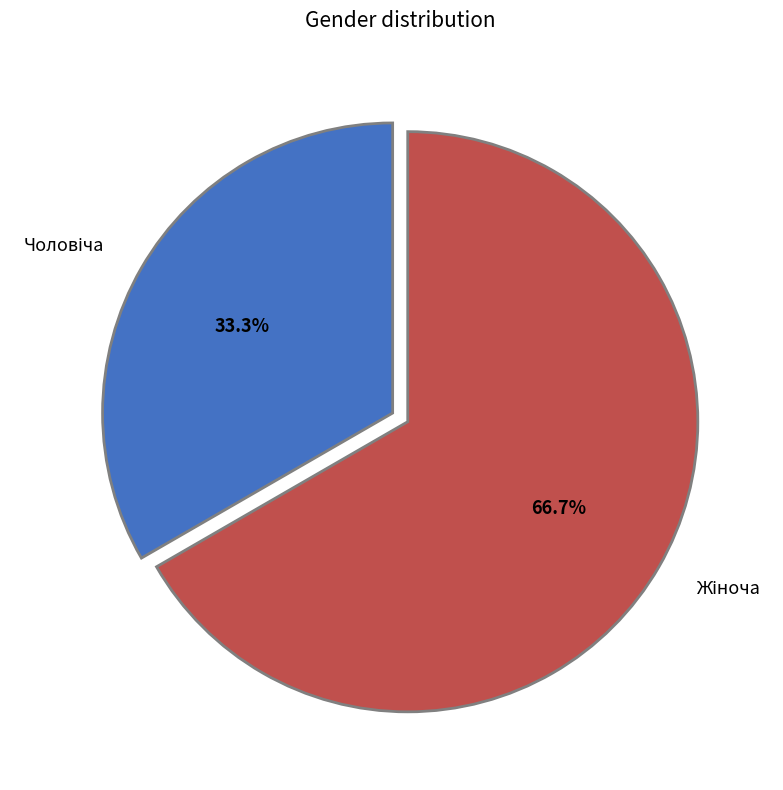

Is there a majority slice in this chart?

Yes